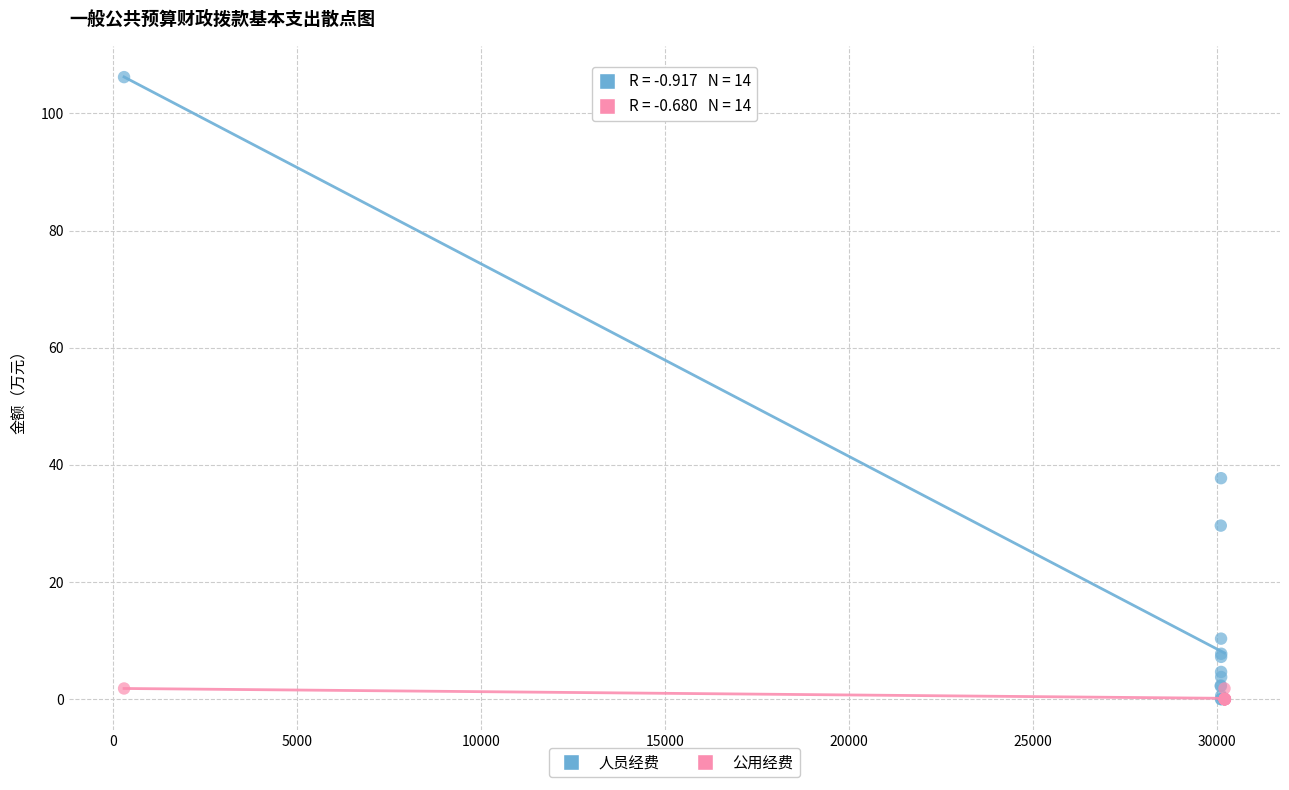

Which series reaches the maximum Y coordinate?

人员经费